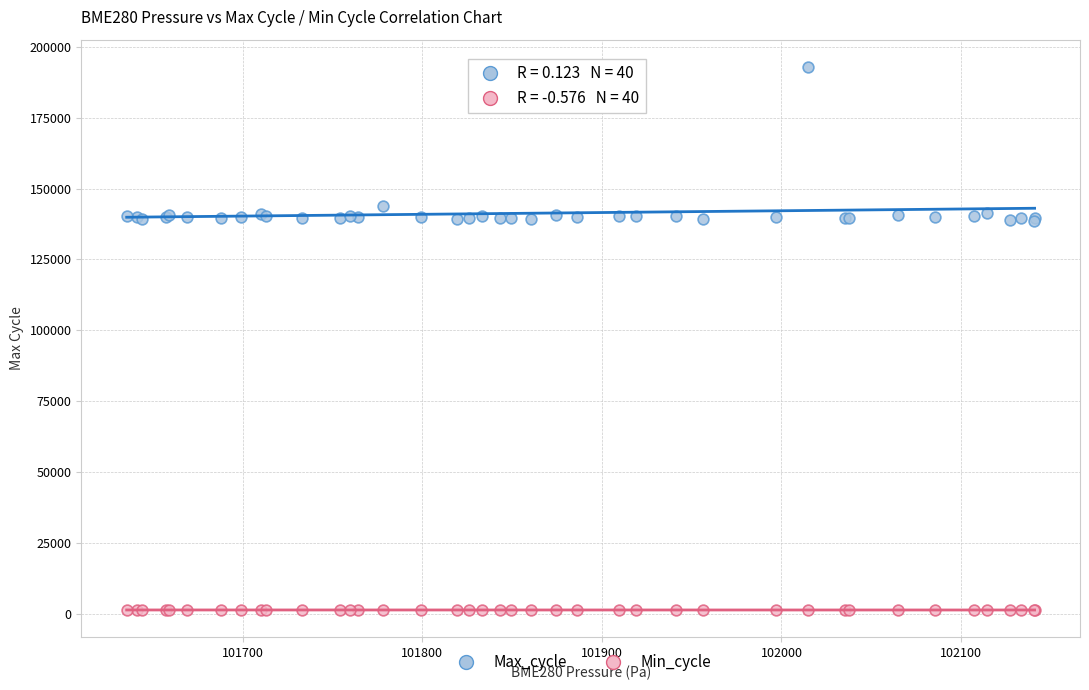

Which series contains the highest Y value?

Max_cycle